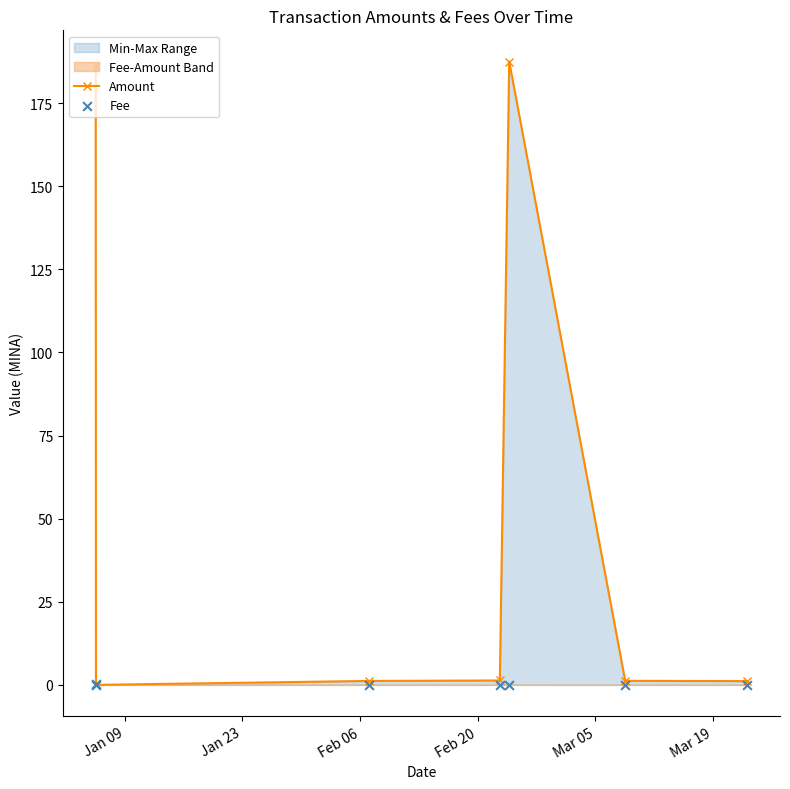

At how many categories does at least one series exceed 9?

2